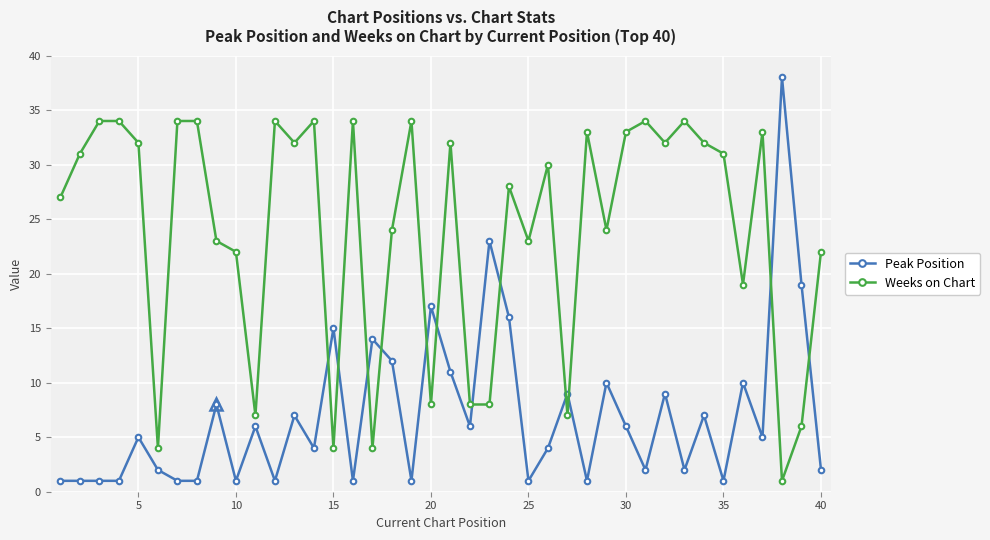

What is the minimum value shown in the chart?

1